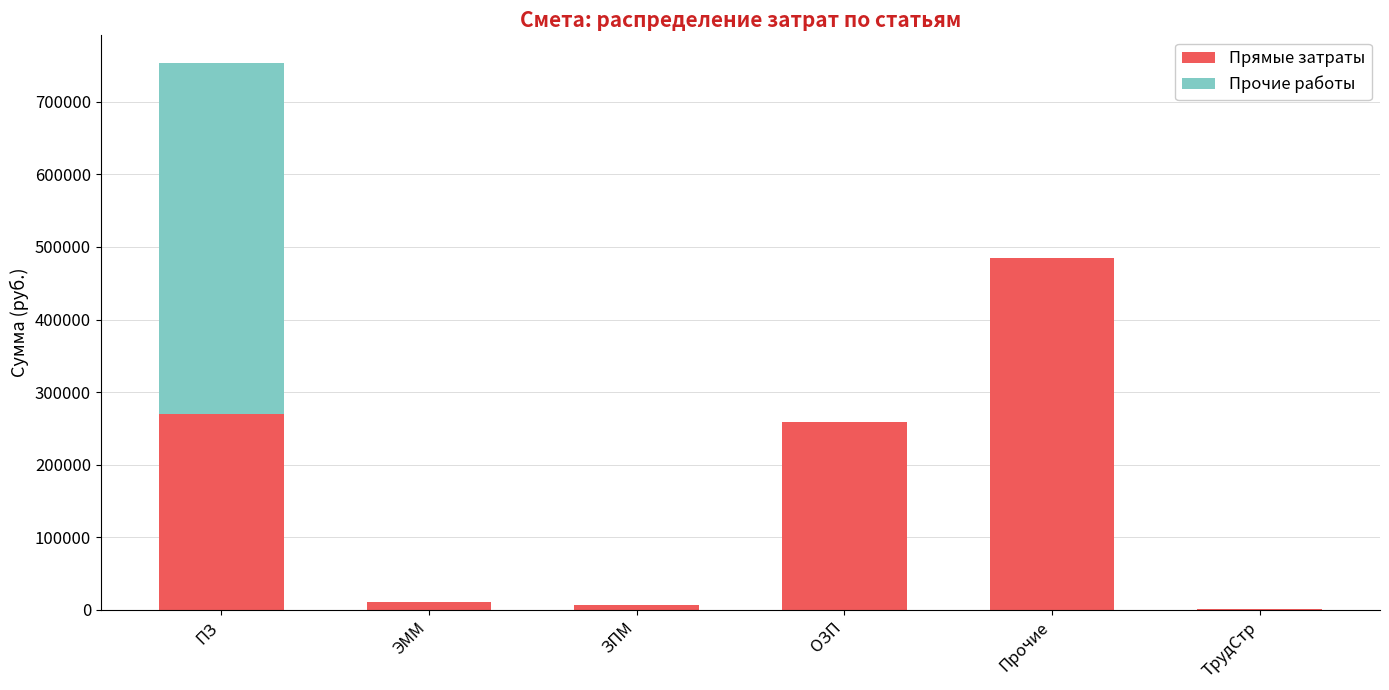

What is the total value across all series at Прочие?

484084.8